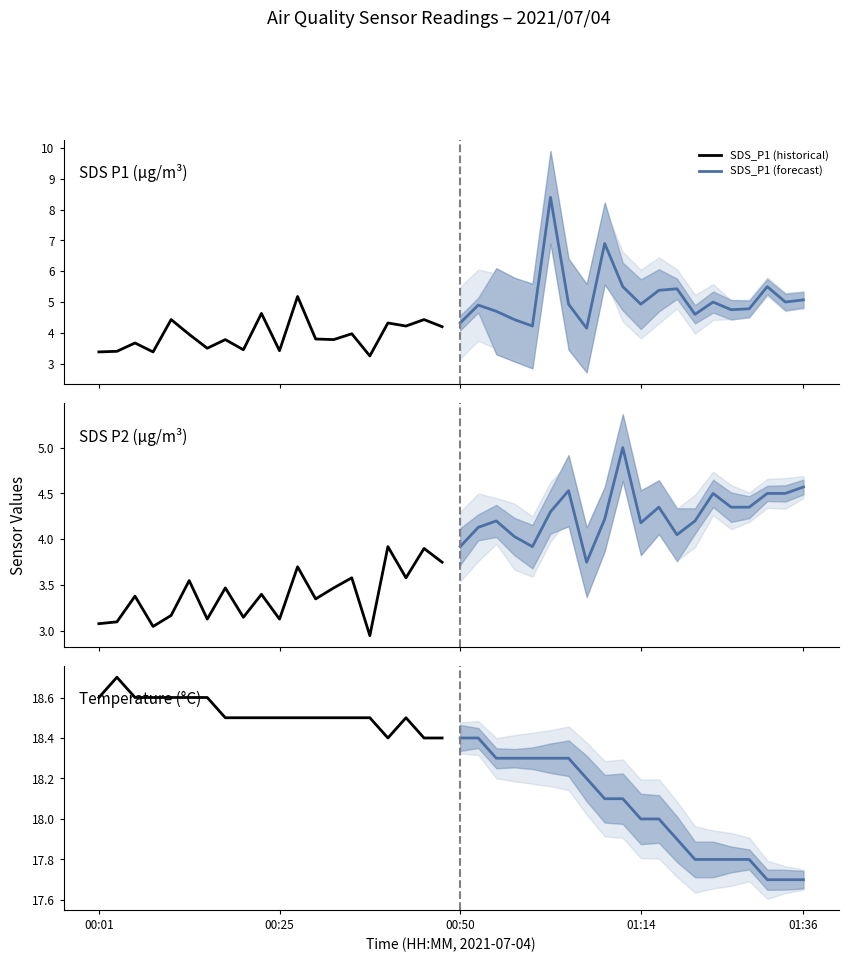

Rank the series by their maximum value, from lowest to highest.

SDS_P2 (historical), SDS_P2 (forecast), SDS_P1 (historical), SDS_P1 (forecast), Temp (forecast), Temp (historical)